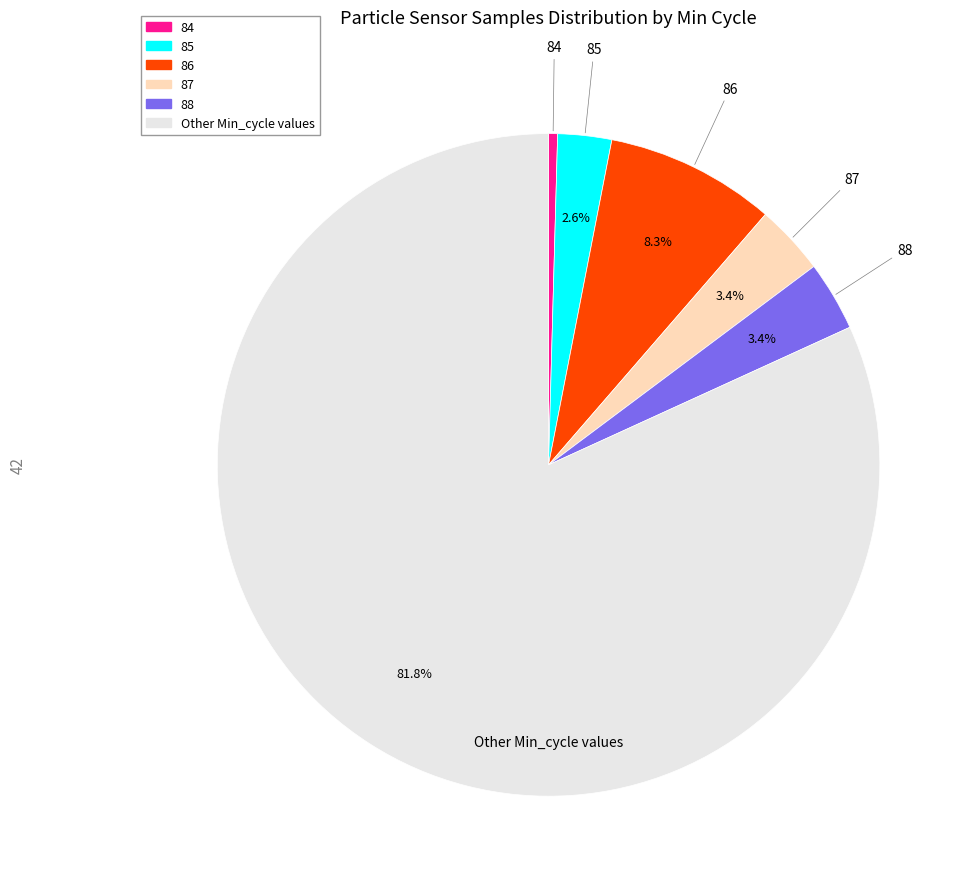

Is there any slice that represents more than half of the pie?

Yes